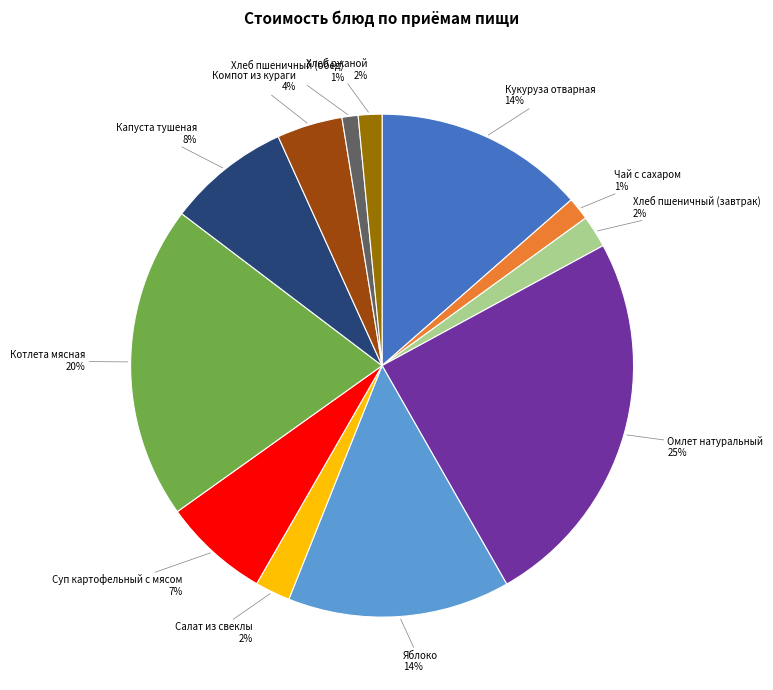

Which has a higher value, Хлеб пшеничный (завтрак) or Суп картофельный с мясом?

Суп картофельный с мясом